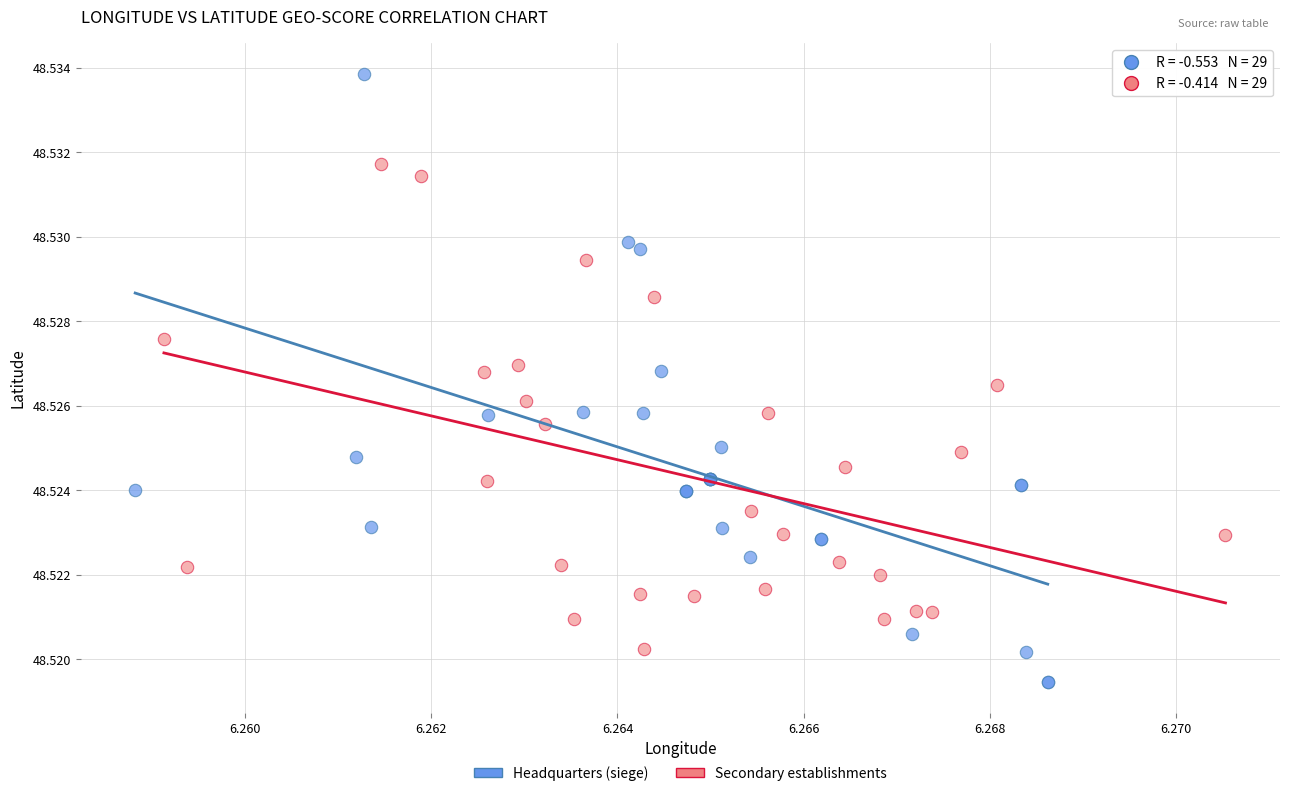

Which series contains the lowest Y value?

Headquarters (siege)